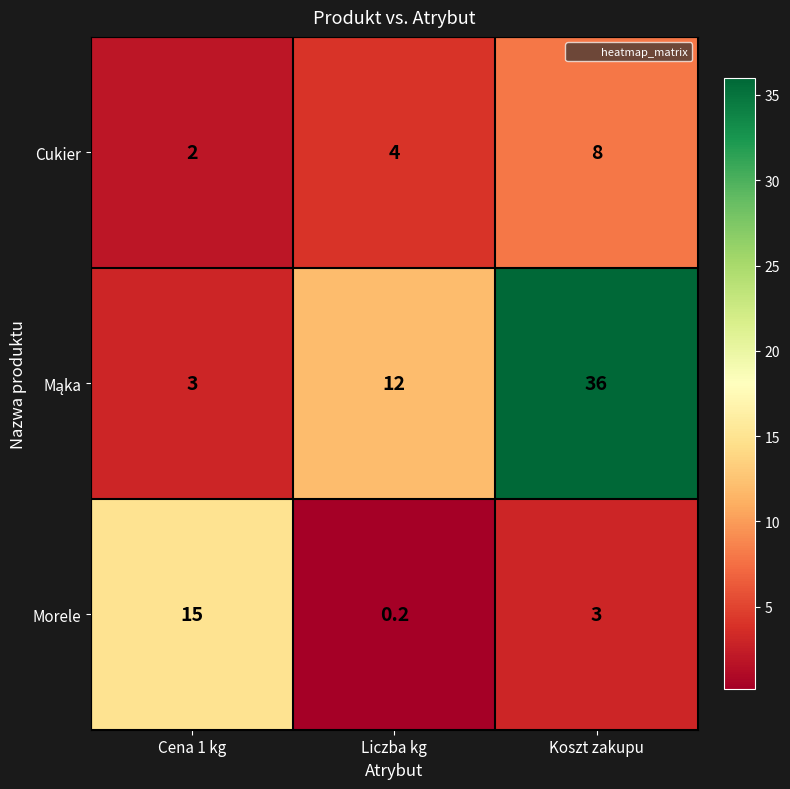

What is the smallest value displayed?

0.2